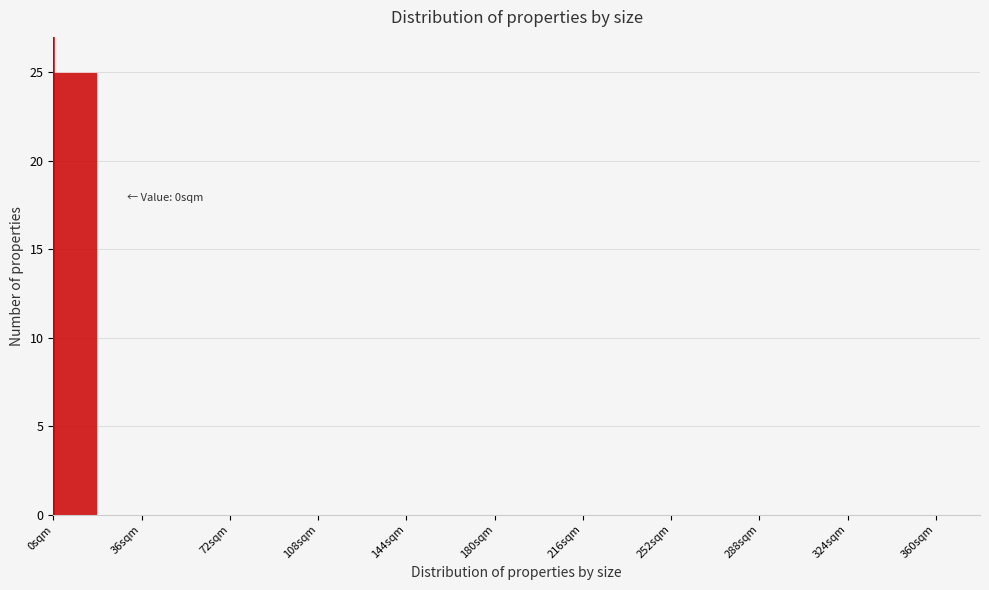

Around what value on the x-axis is the tallest bar? Give the approximate position of its centre, as read against the axis.

10